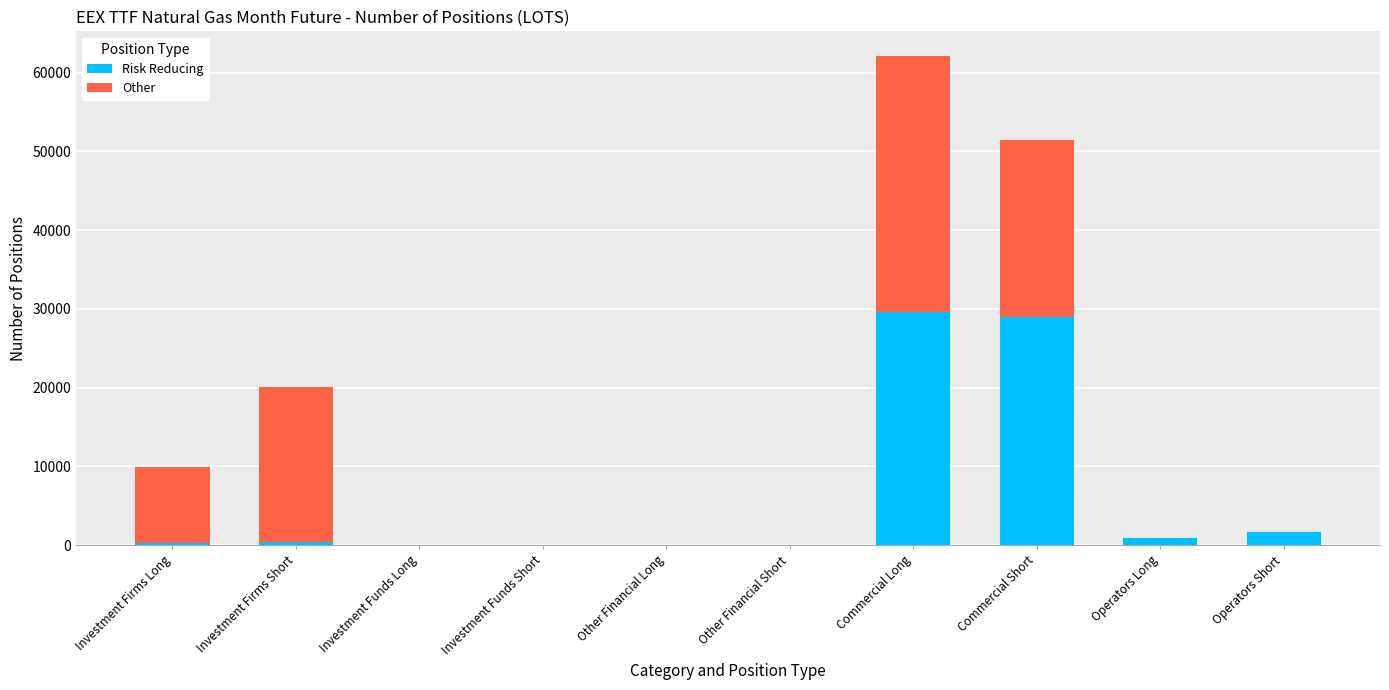

The Risk Reducing series shows 10879 at Commercial Long. True or false?

False